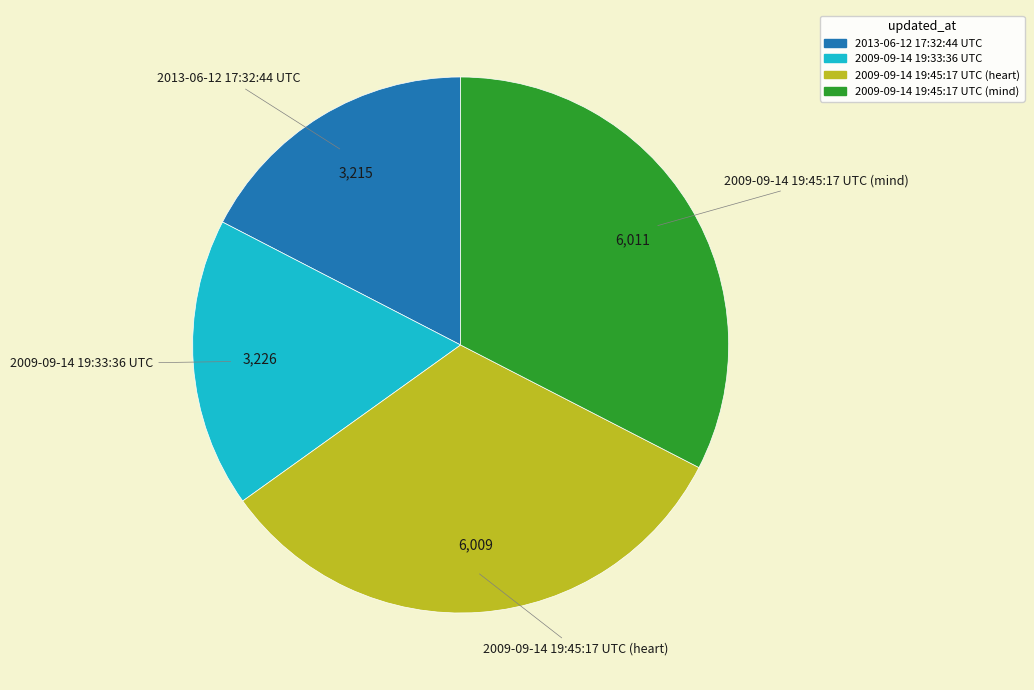

Count the number of slices in the pie.

4